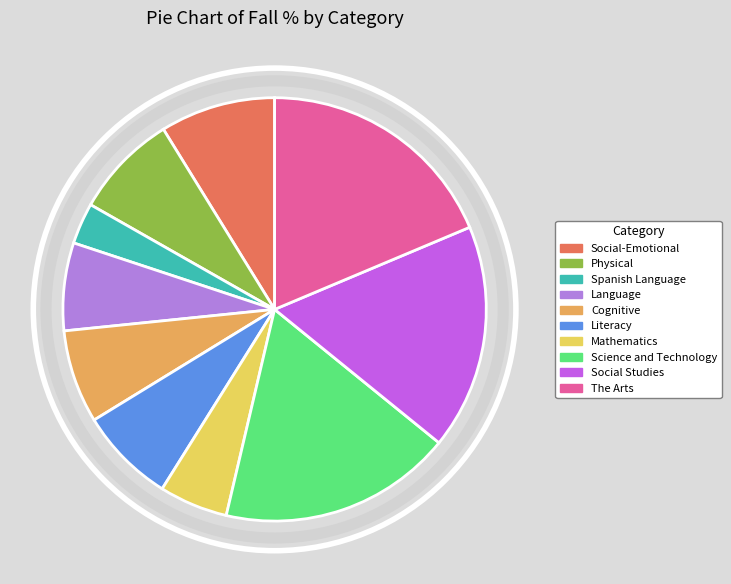

Does The Arts account for over 50% of the chart?

No